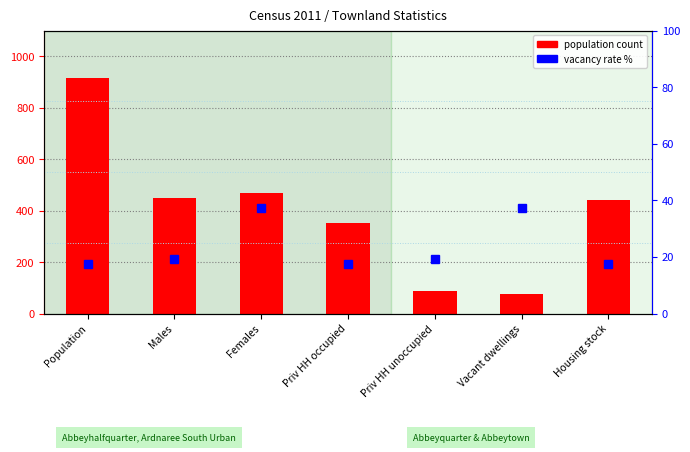

List the series in order of their peak value, lowest first.

vacancy rate %, population count